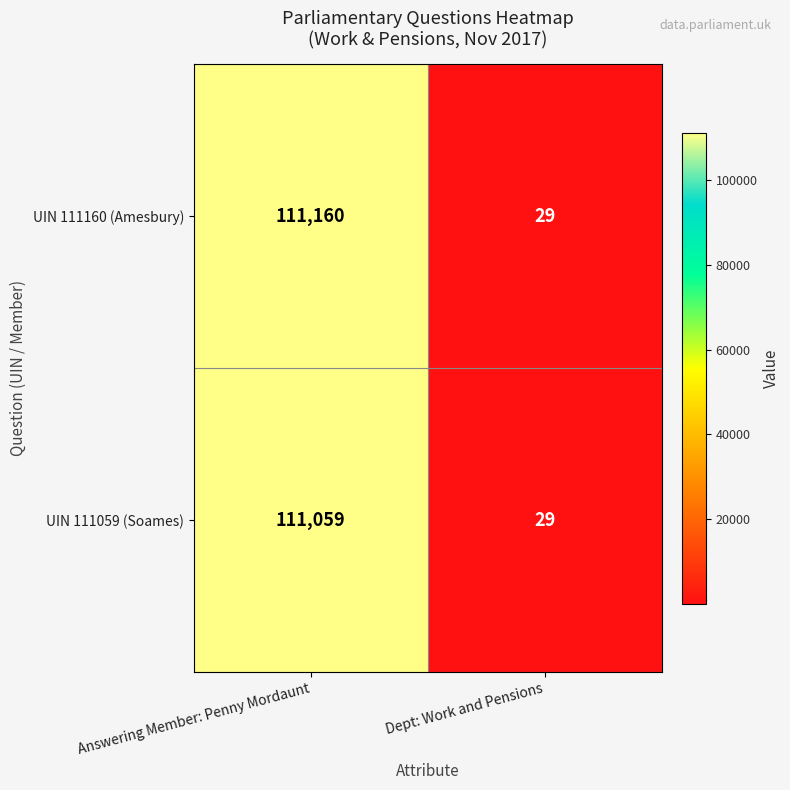

The value of UIN 111059 (Soames) at Dept: Work and Pensions is 39. True or false?

False